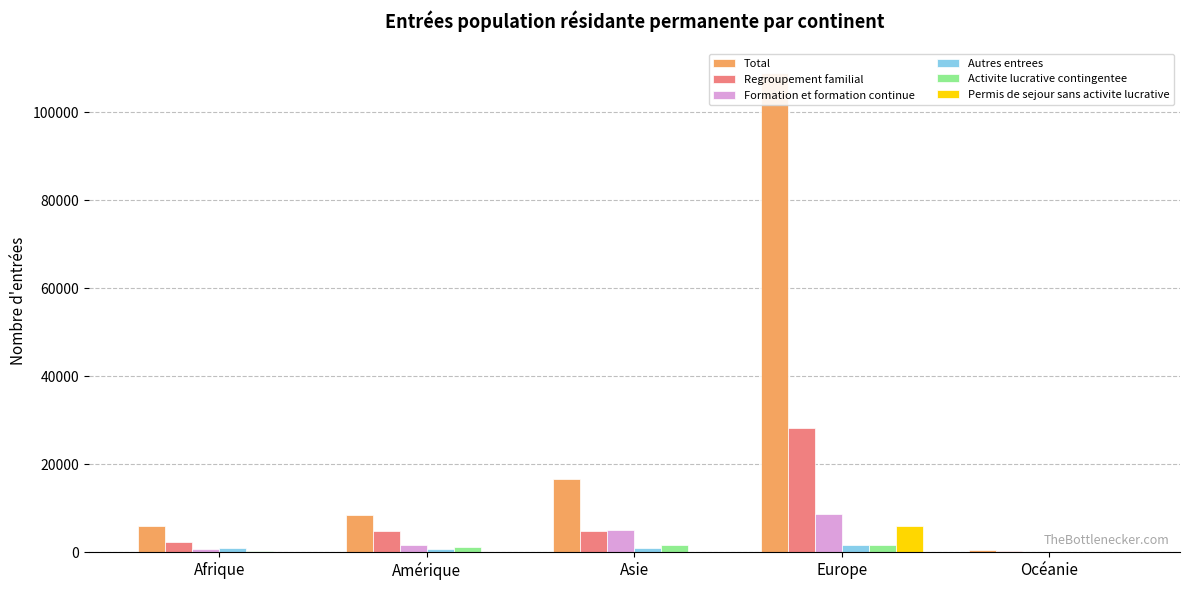

What is the spread (max minus min) of values at Océanie?

439